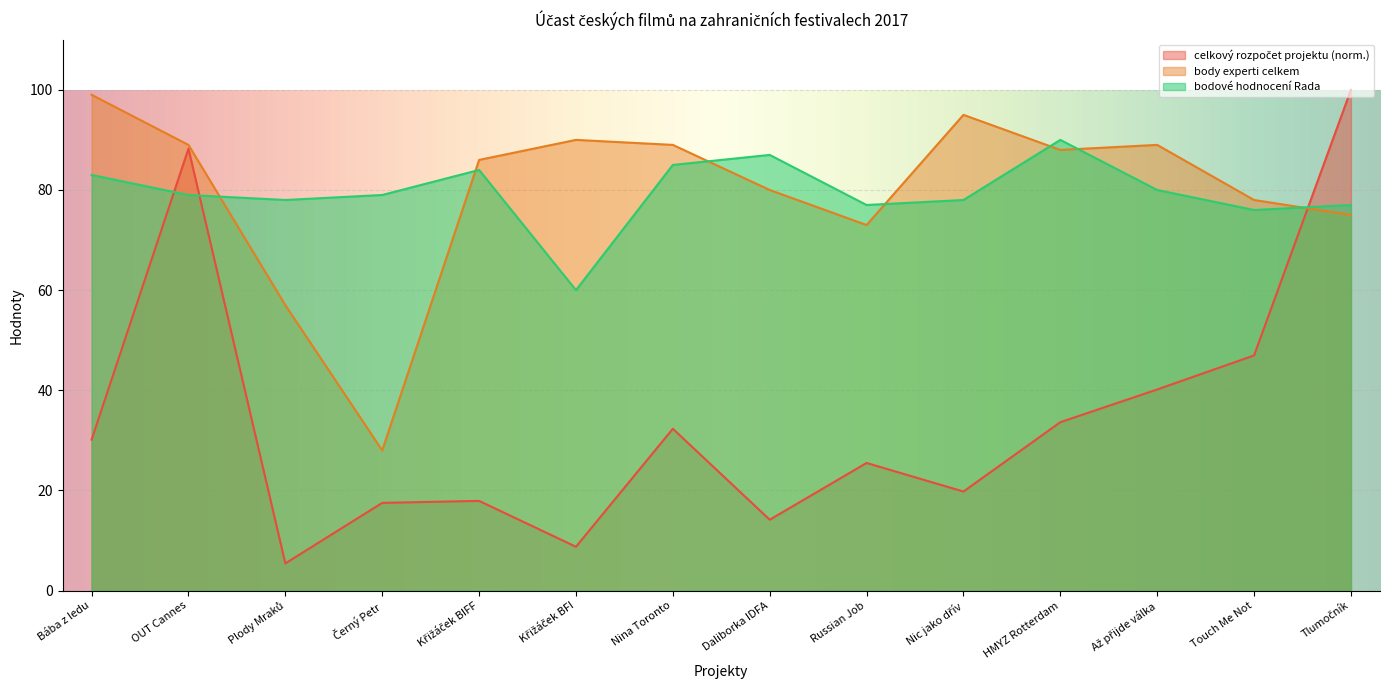

In celkový rozpočet projektu, how many points are lower than both neighbors (excluding endpoints)?

4